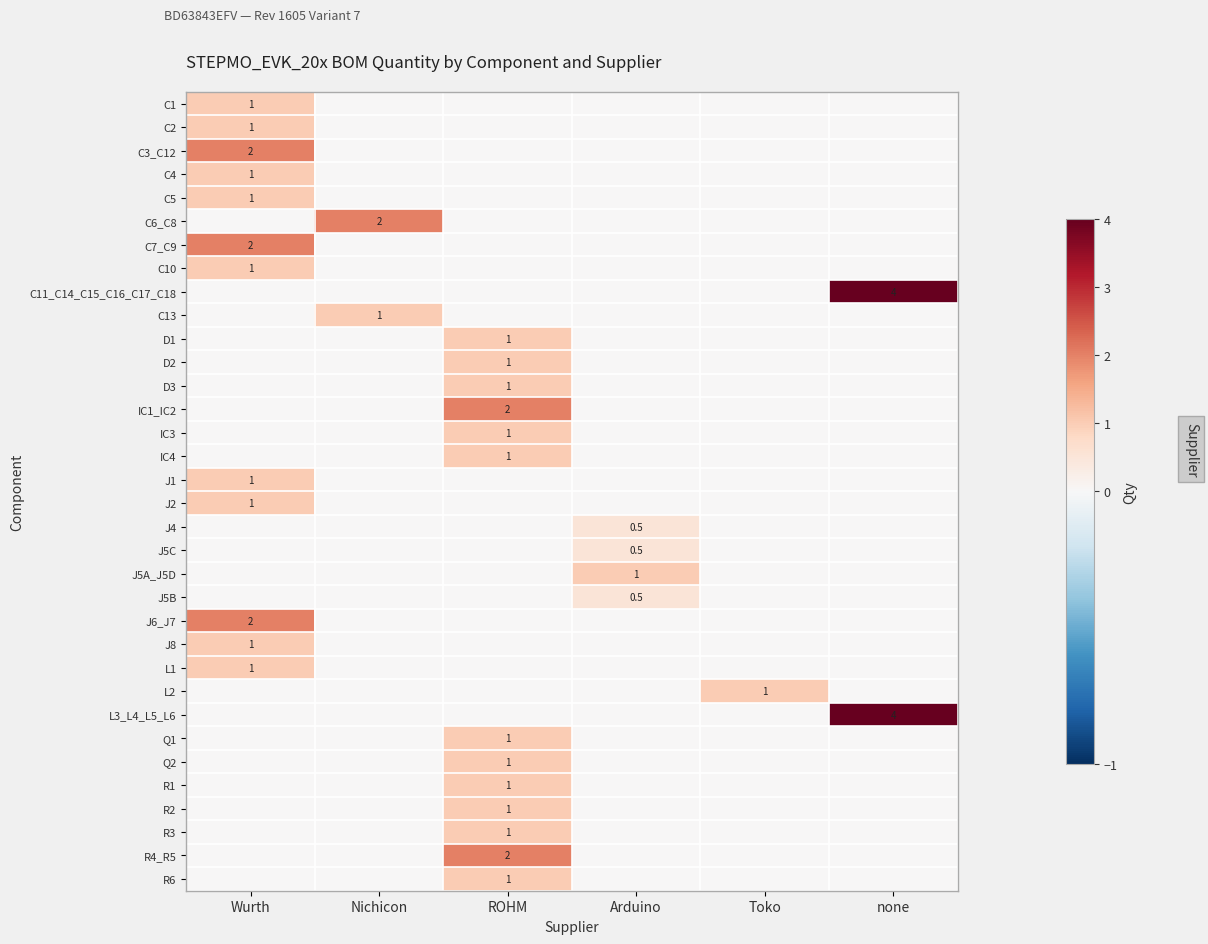

At which label does C11_C14_C15_C16_C17_C18 reach its peak?

none